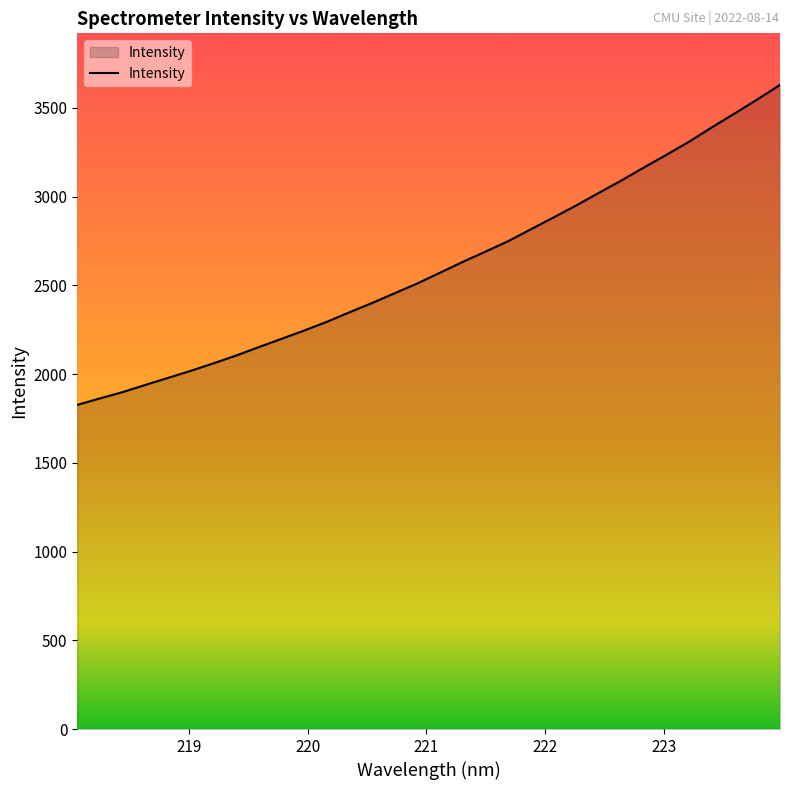

Does the chart have visible grid lines?

No